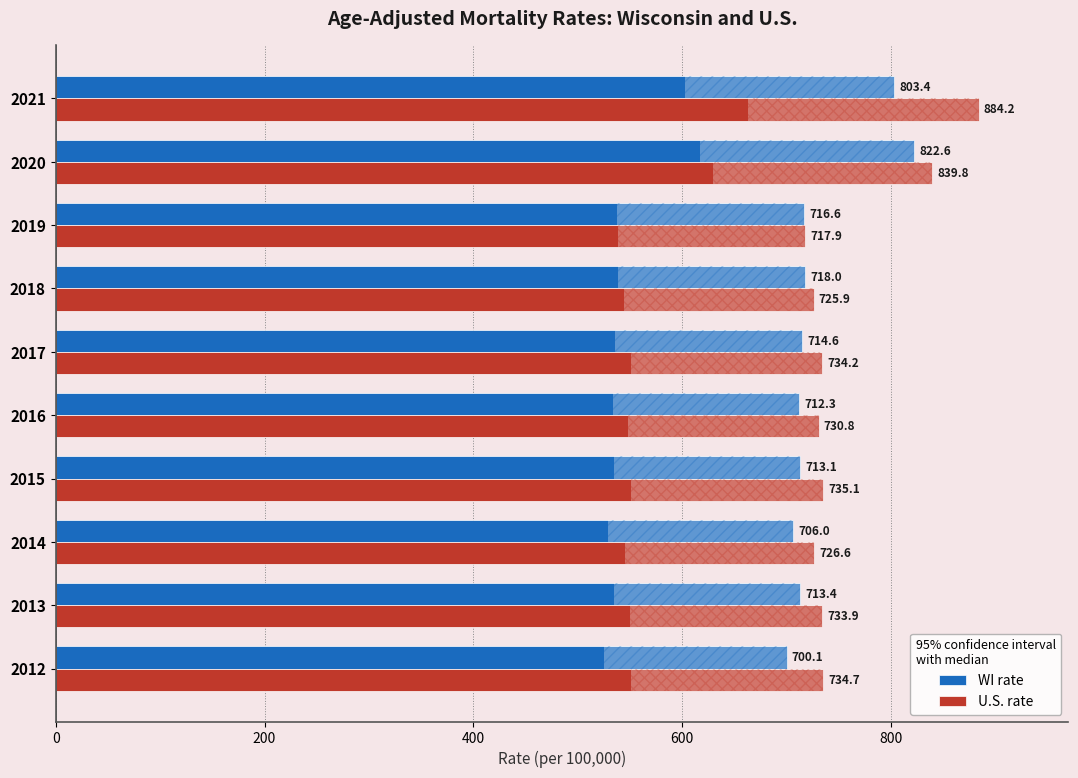

What is the spread (max minus min) of values at 2018?

7.9